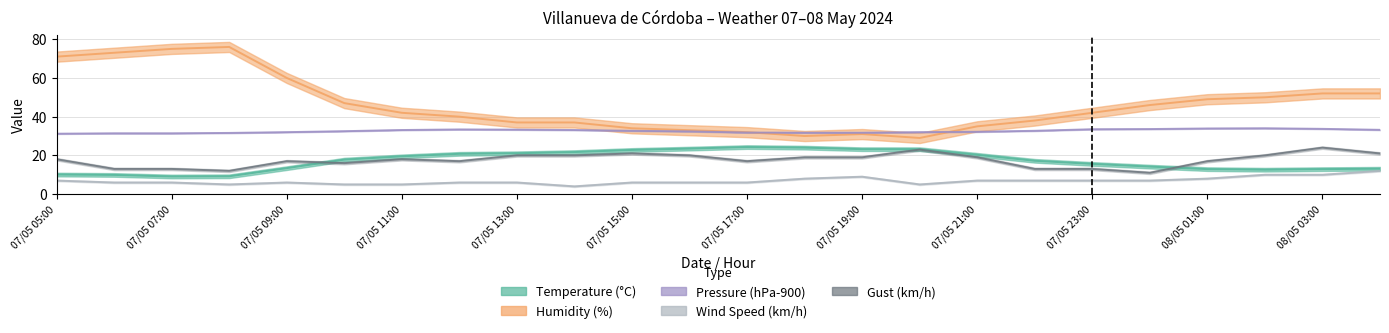

True or false: Humidity (%) has a value of 52.0 at 08/05 04:00.

True